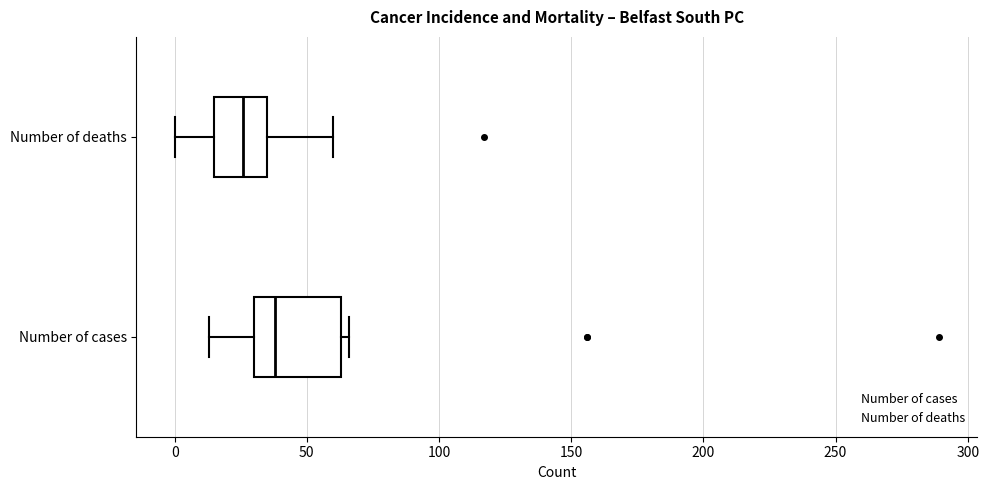

Comparing the boxes themselves (not the whiskers), which one is the widest?

Number of cases